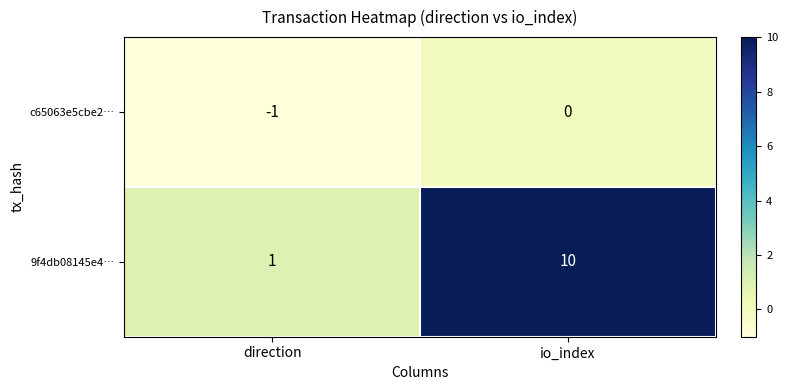

At which label is c65063e5cbe2… closest to 0?

io_index